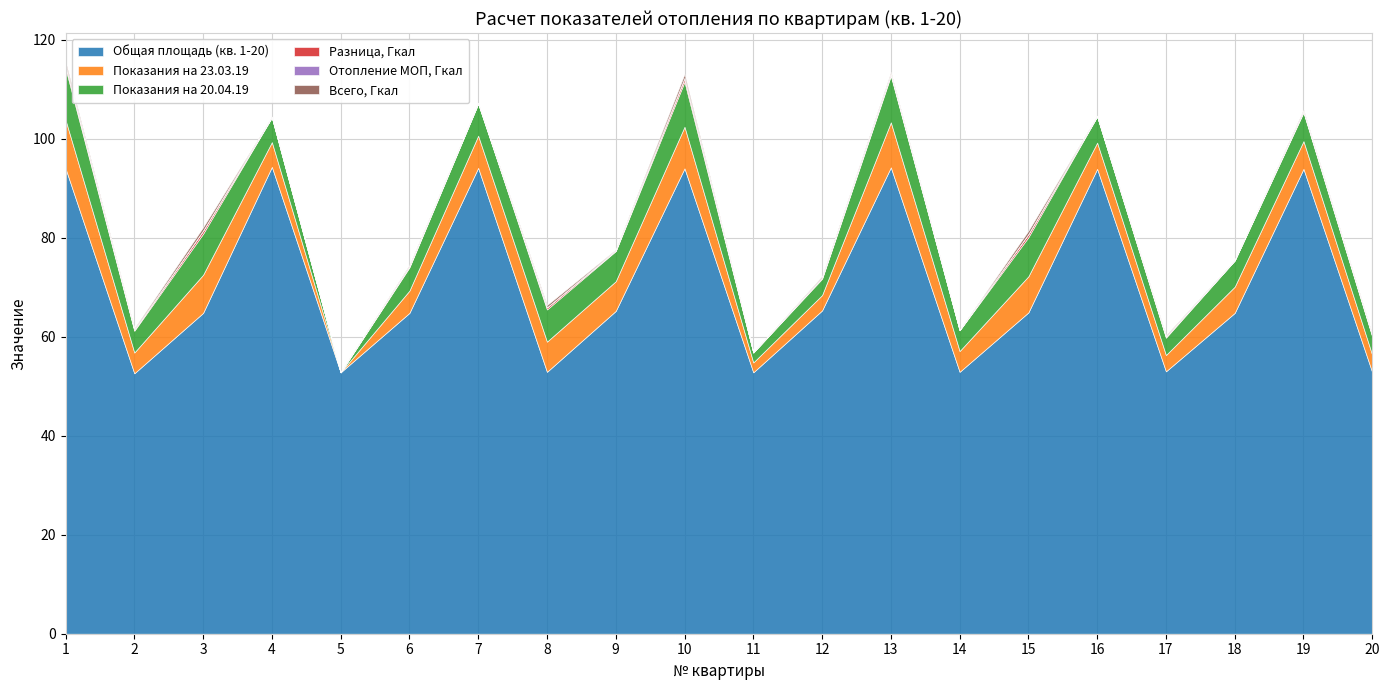

Where is the first local minimum for Всего, Гкал?

2